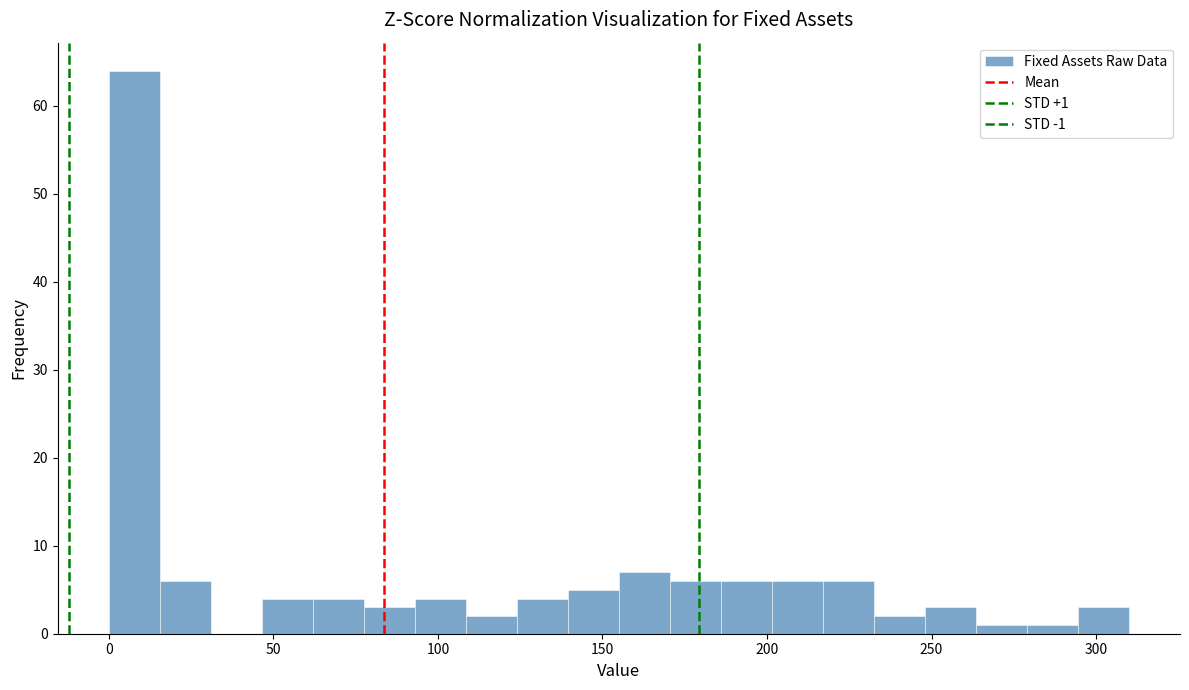

Read against the x-axis, roughly where is the centre of the tallest bar?

10